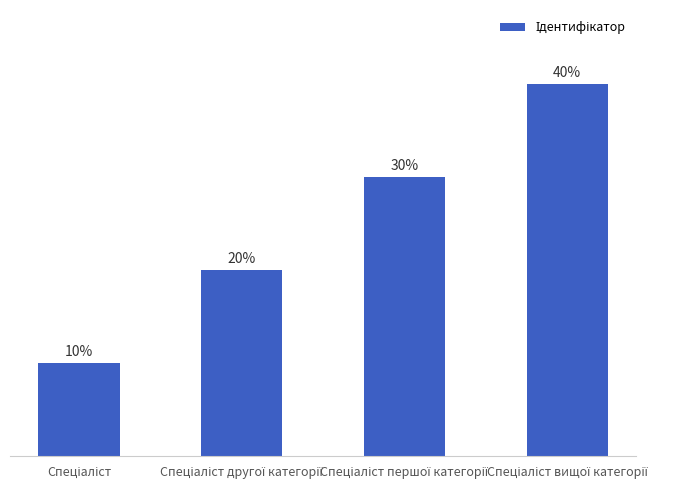

What is the change in value from Спеціаліст to Спеціаліст вищої категорії?

+30